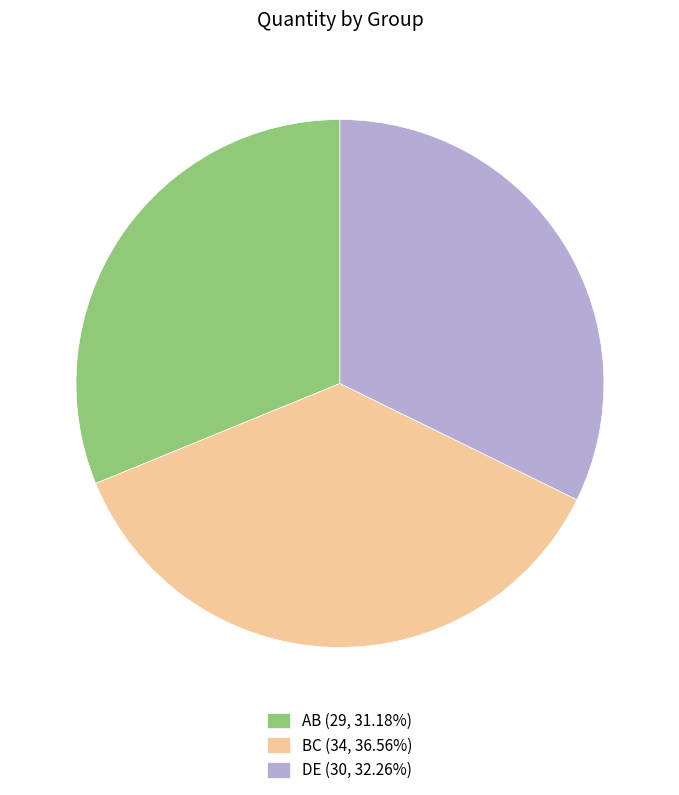

Count the number of slices in the pie.

3